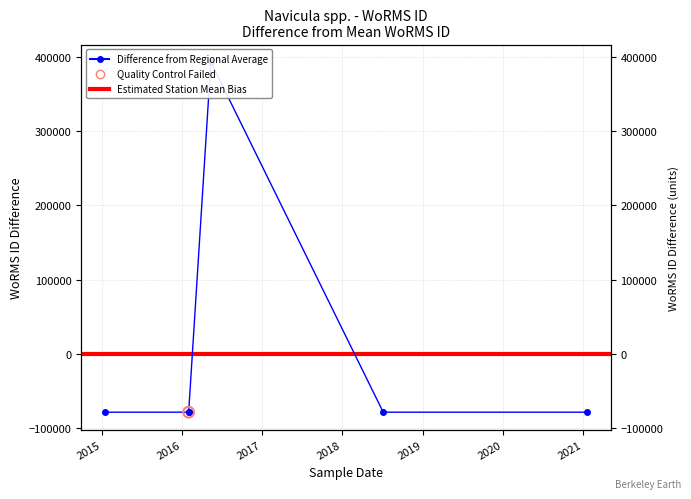

What is the change in value from 2016-02-01 to 2016-05-12?

+471654